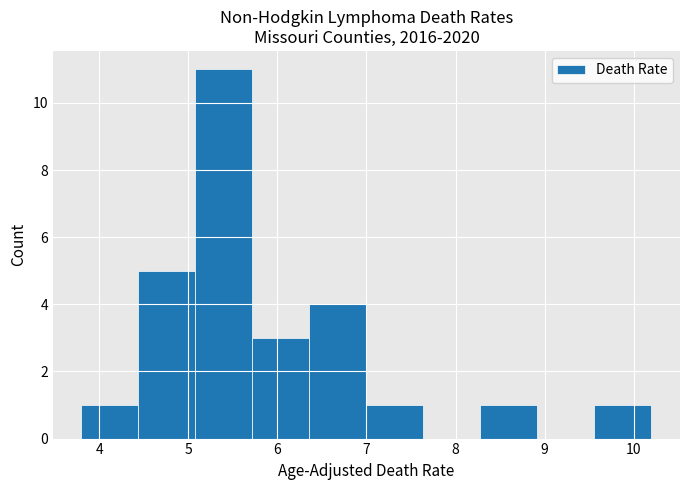

Which range on the x-axis has the tallest bar?

5.08 to 5.72